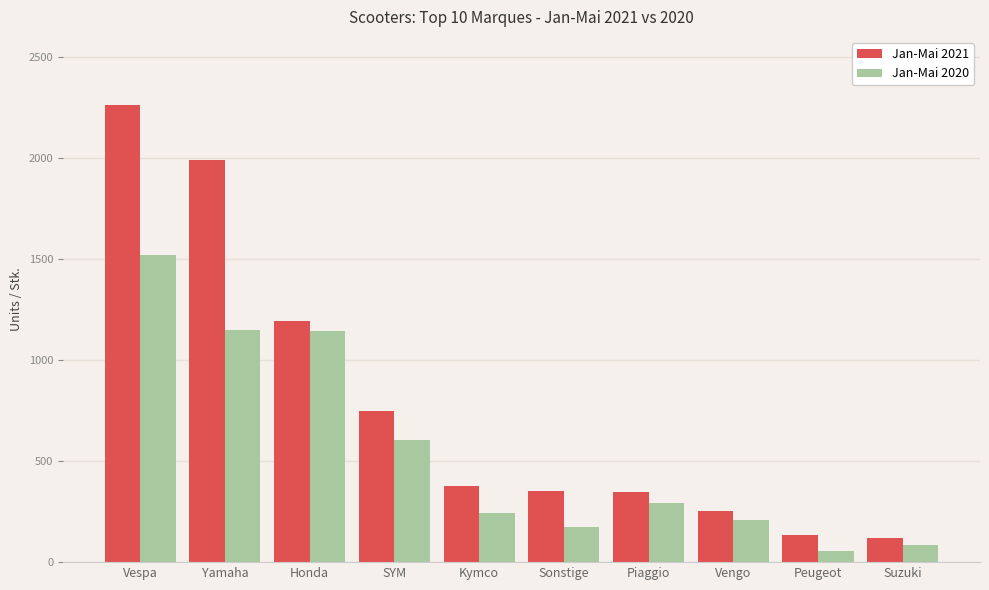

What are all the series names shown in the legend?

Jan-Mai 2021, Jan-Mai 2020